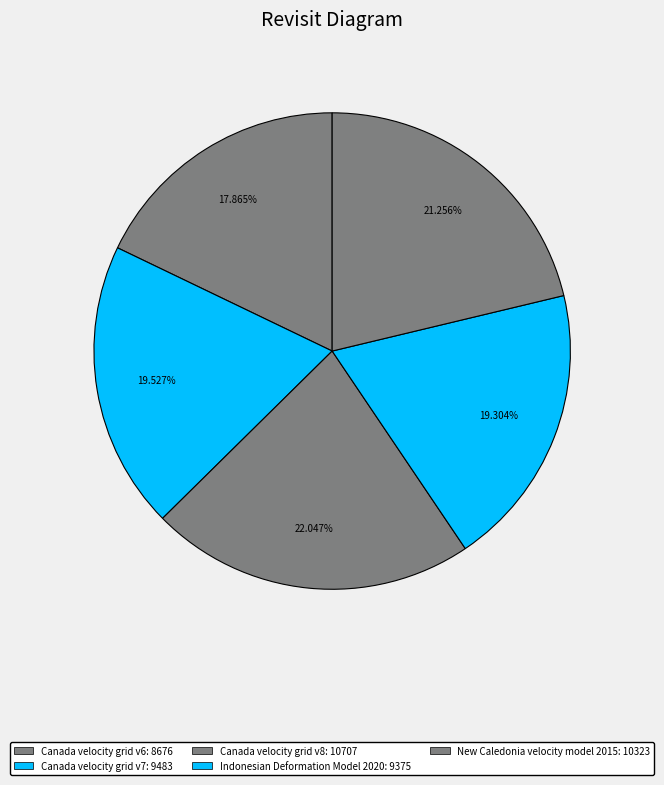

True or false: Canada velocity grid v6 accounts for 18% of the total.

True